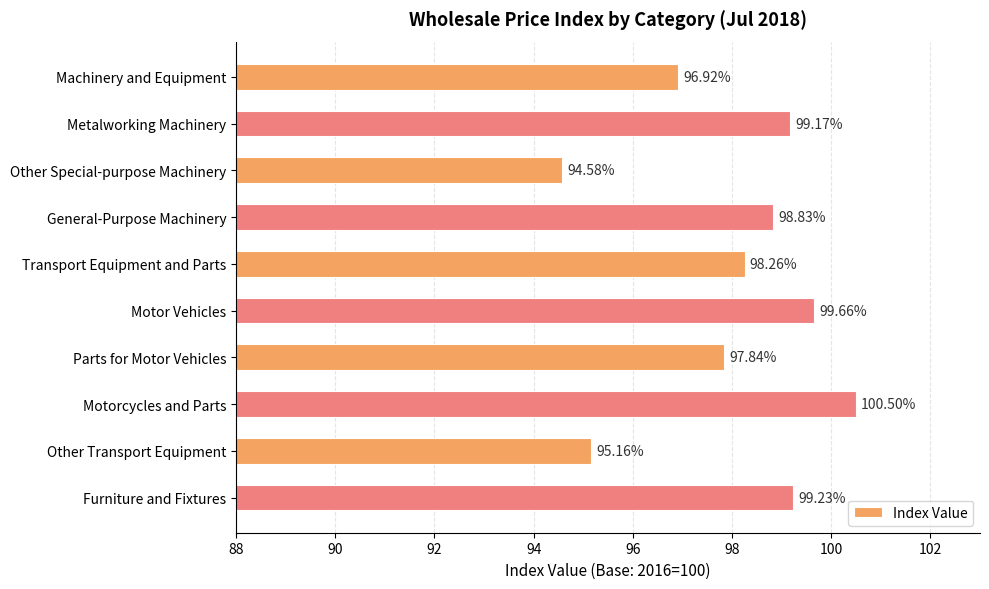

How many data points are less than 98?

4